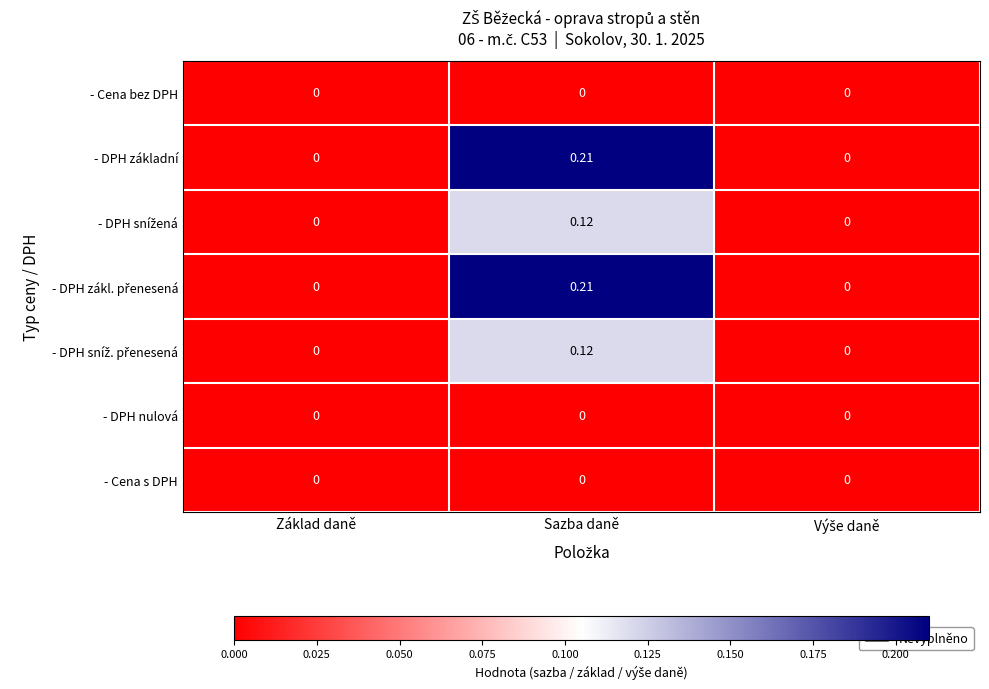

How many distinct data groups are displayed?

7